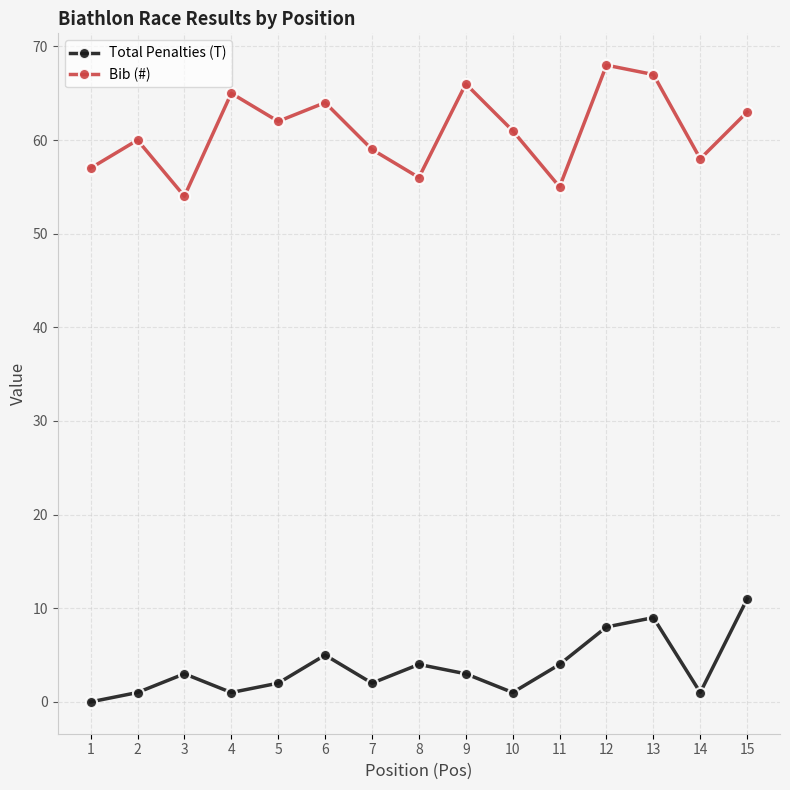

At 4, list the series in order from largest to smallest.

Bib (#), Total Penalties (T)